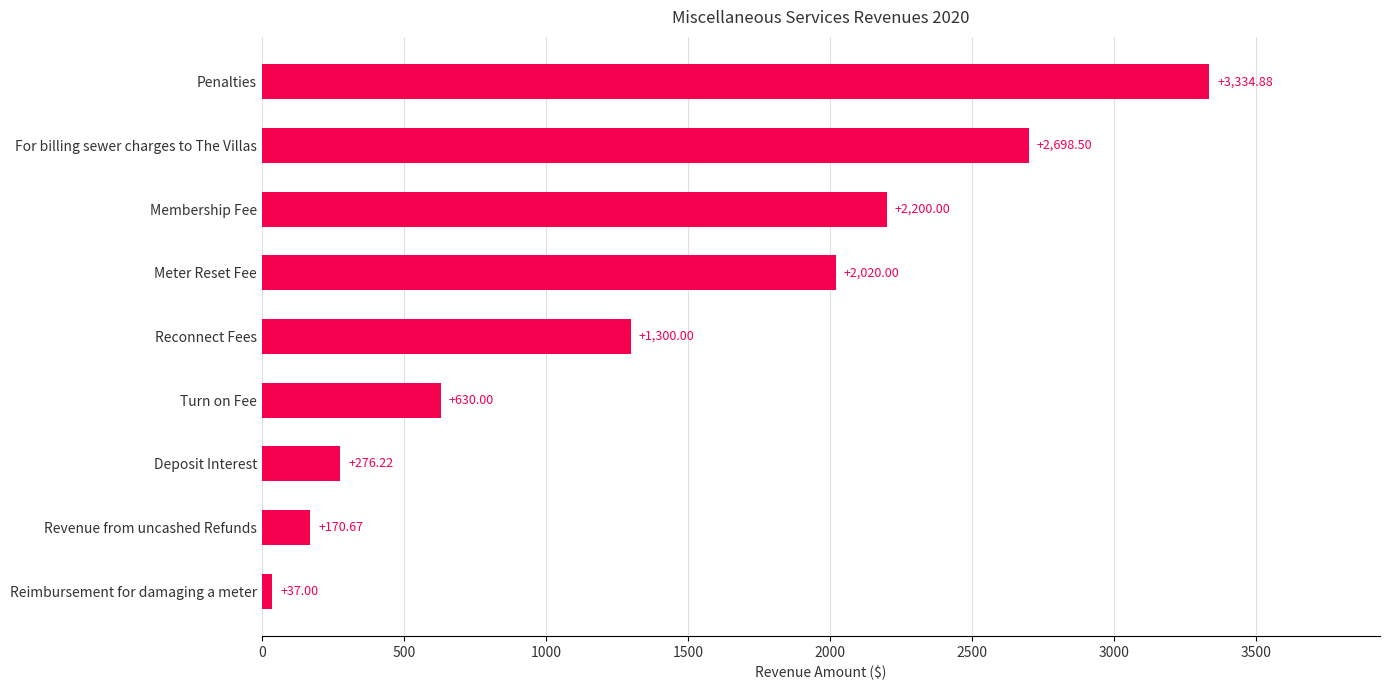

Which category has the highest value across all series?

Penalties